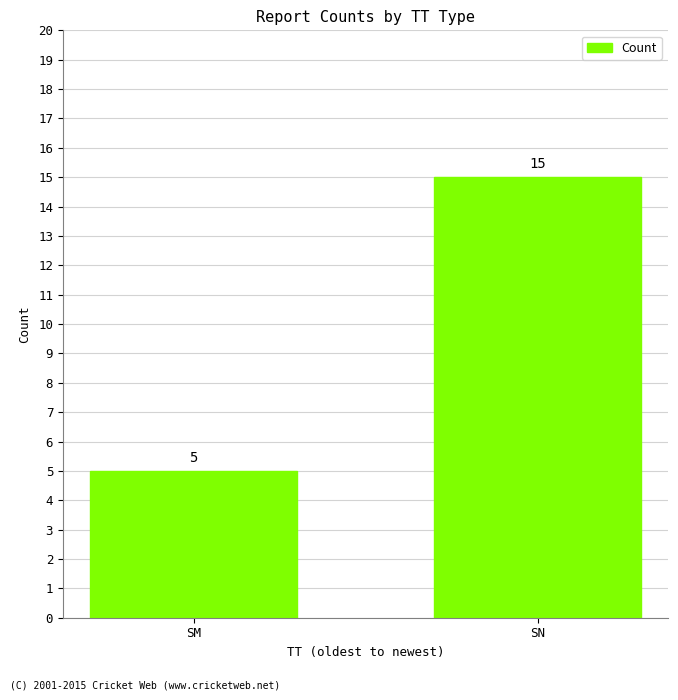

Rank the categories by value from lowest to highest.

SM, SN